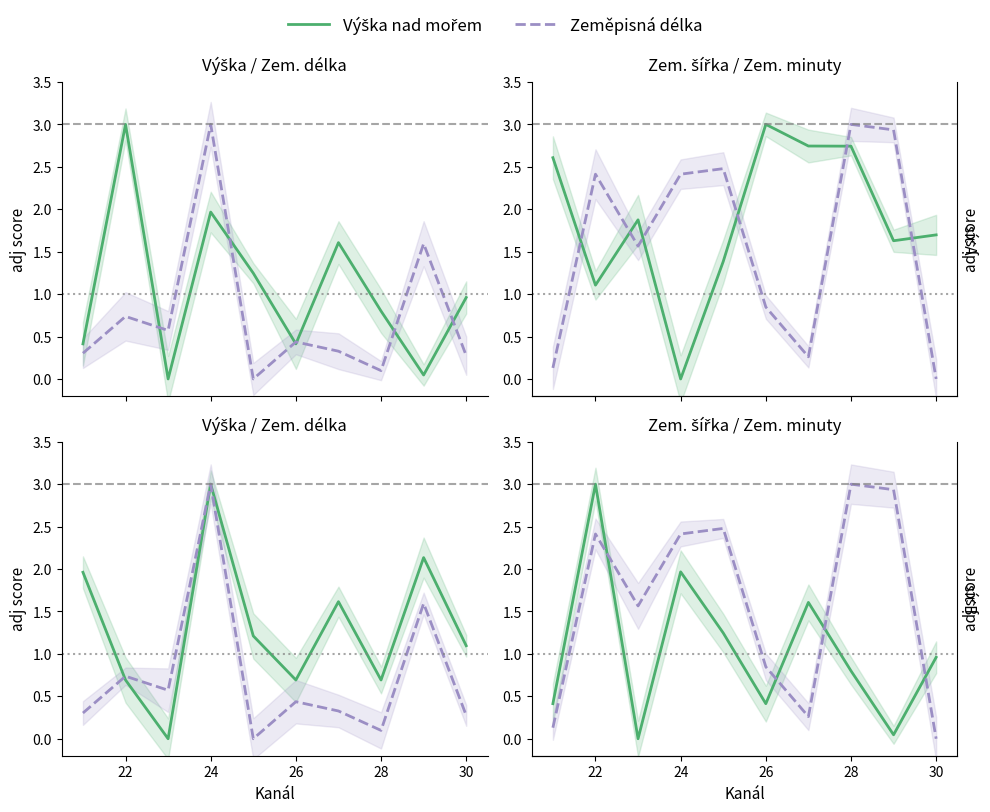

True or false: Zem. délka minuty and Zem. délka sekundy cross at least once.

True